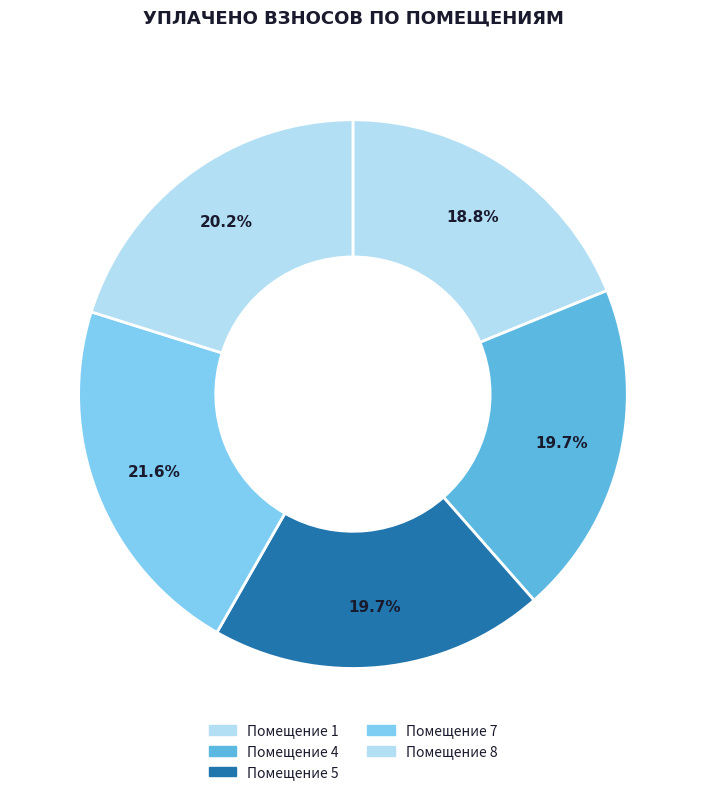

How many segments does this pie chart have?

5